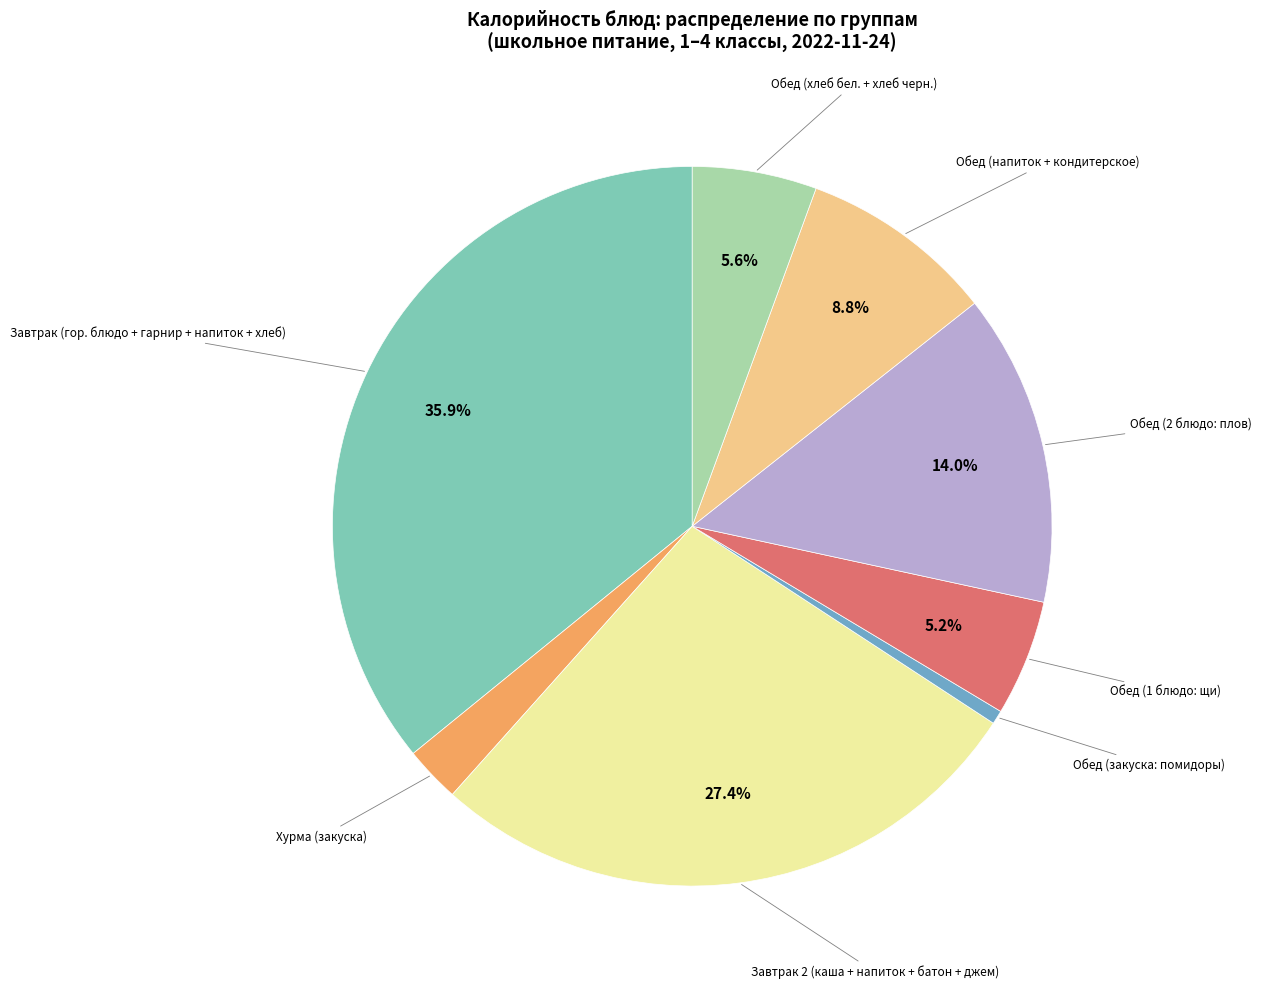

To the nearest percent, what is the average slice percentage?

12%